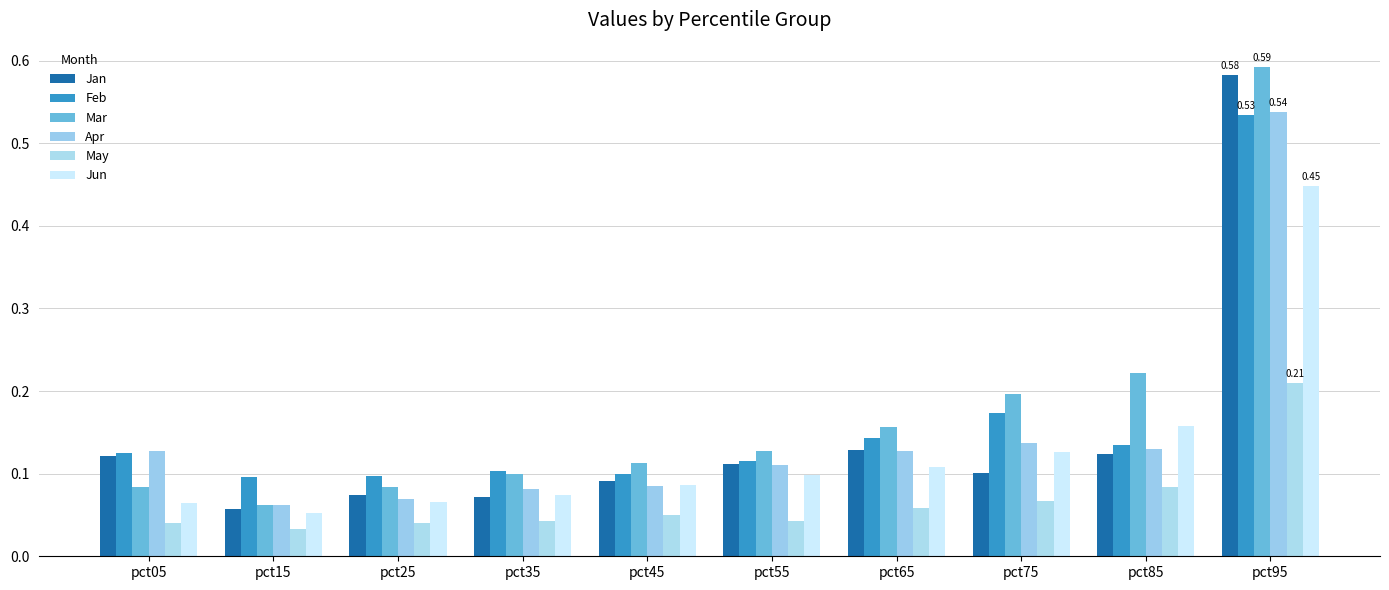

How many series are shown in this chart?

6